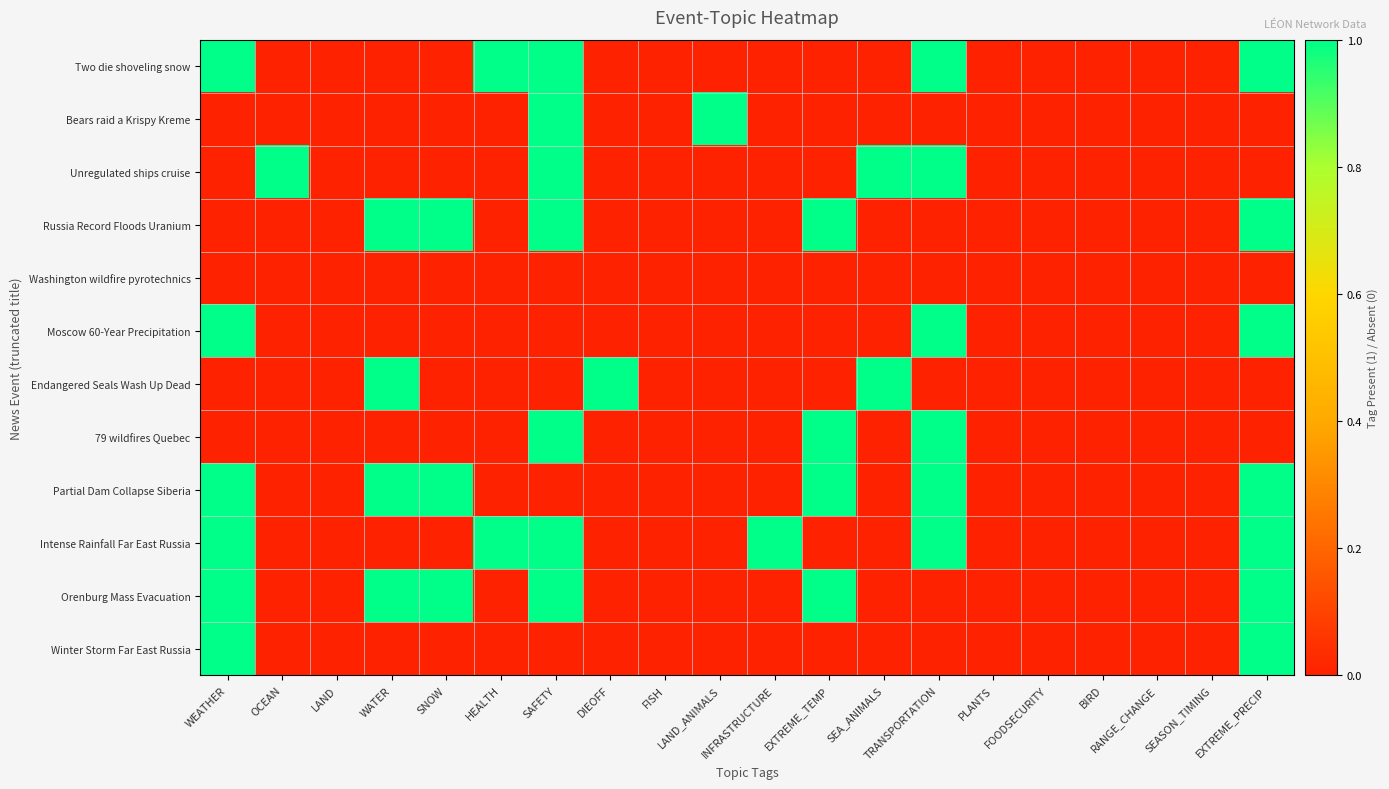

At which category does the chart reach its peak across all series?

WEATHER